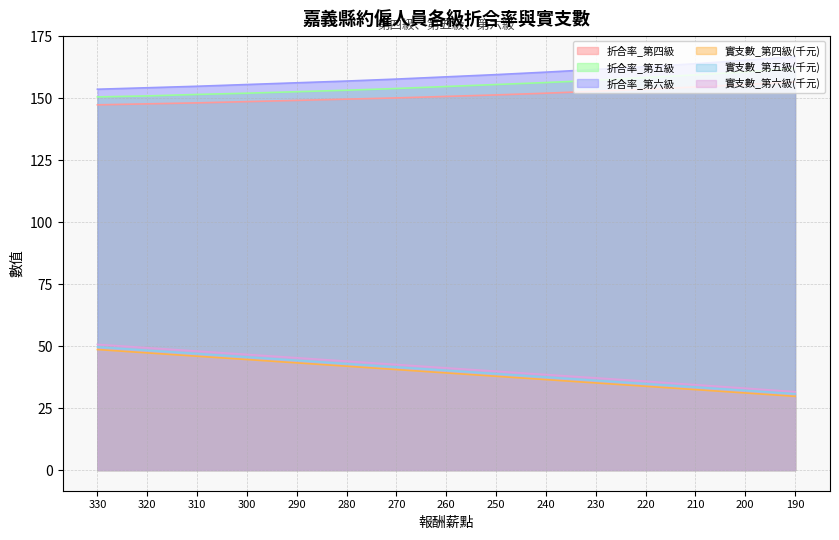

What is the average value of the 報酬薪點 series?

39.2